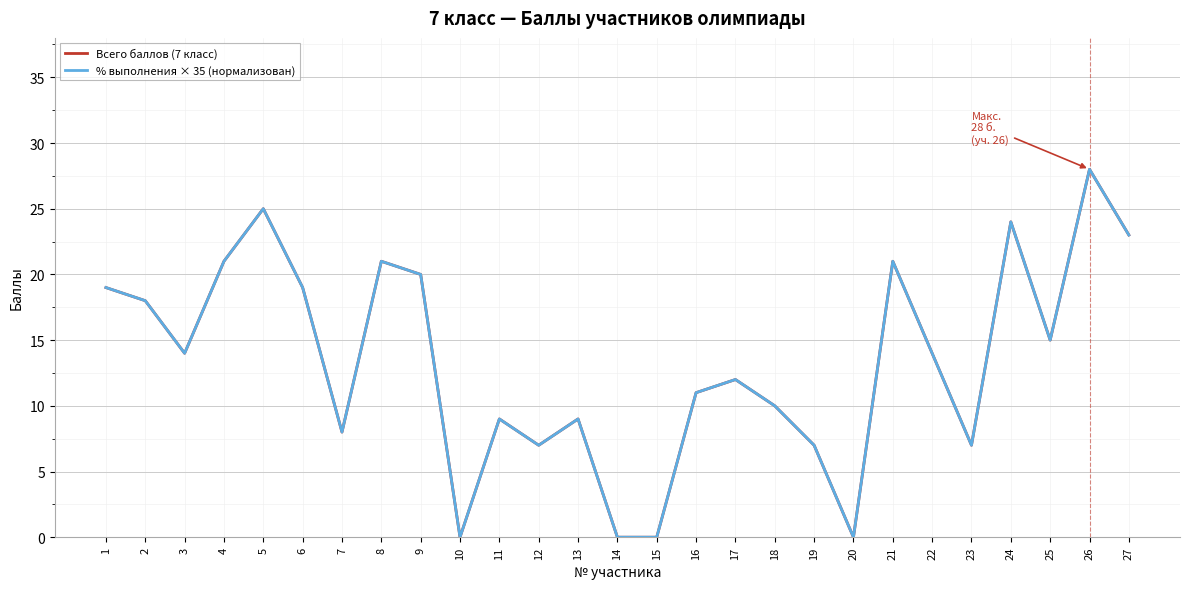

Is this an area chart (filled region under the line)?

No